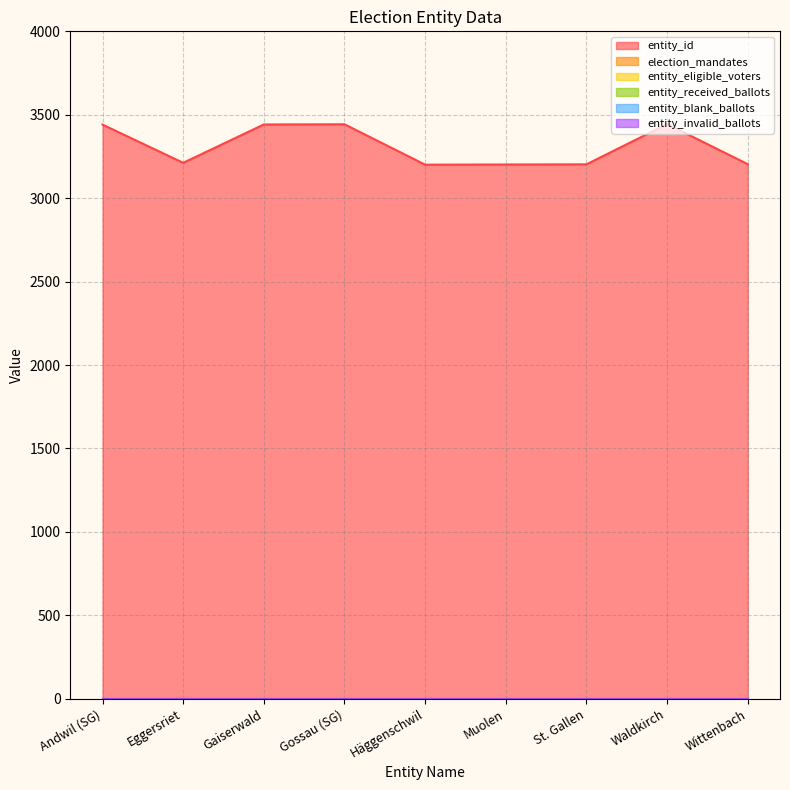

True or false: entity_eligible_voters and entity_invalid_ballots cross at least once.

False